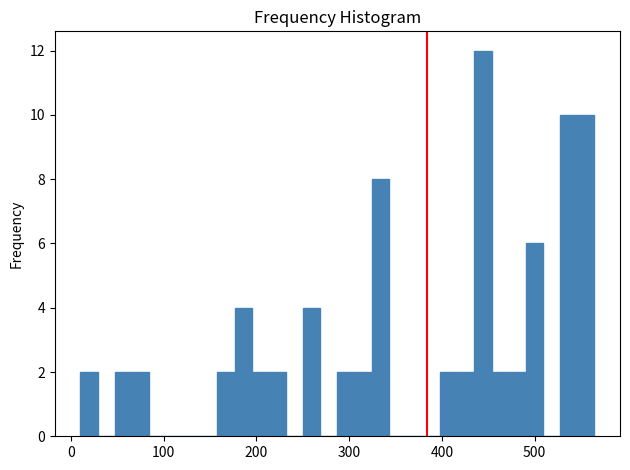

Around what value on the x-axis is the tallest bar? Give the approximate position of its centre, as read against the axis.

440